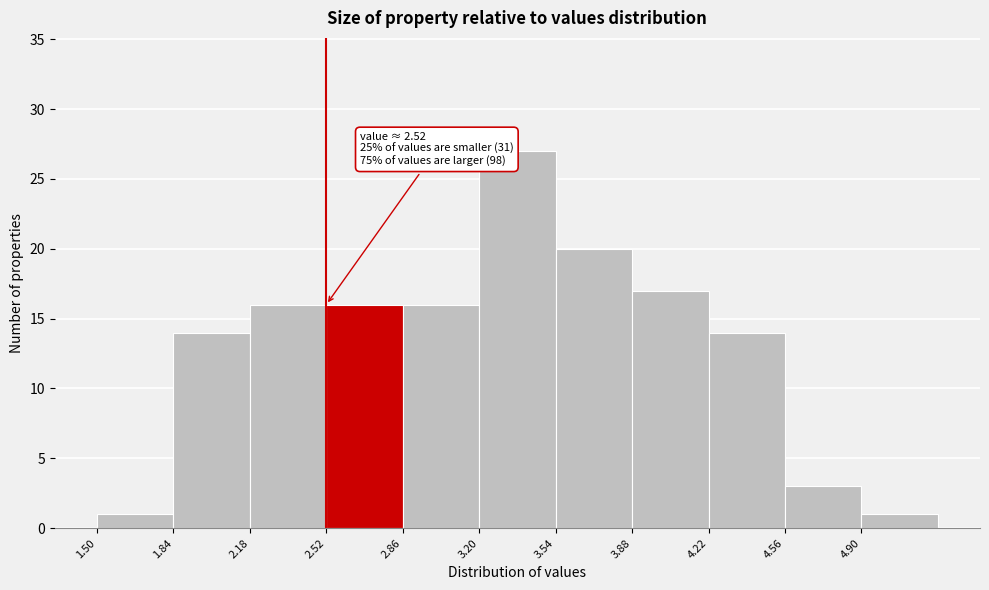

Which range on the x-axis has the tallest bar?

3.20 to 3.54